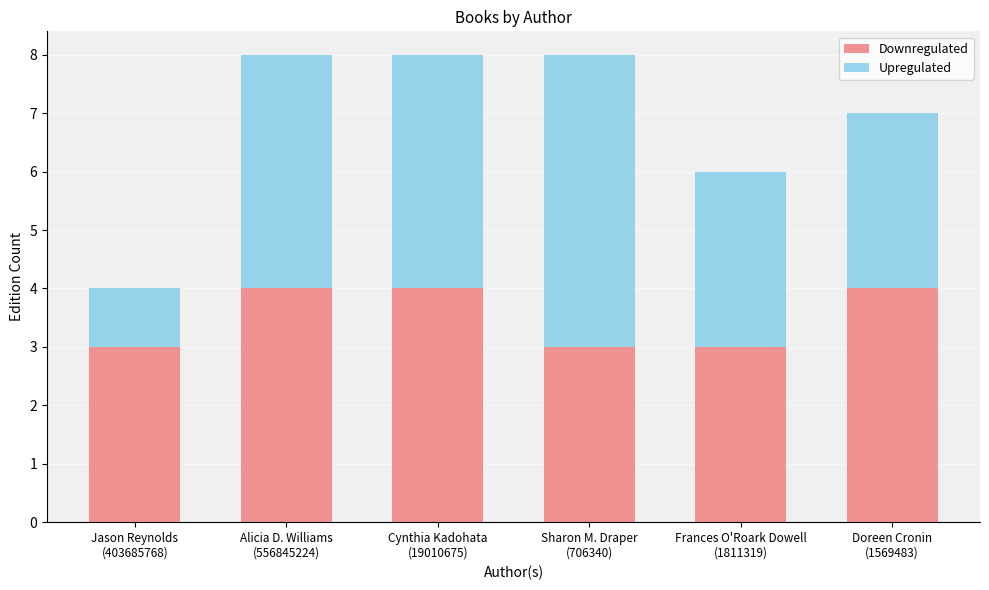

What are all the series names shown in the legend?

Downregulated, Upregulated